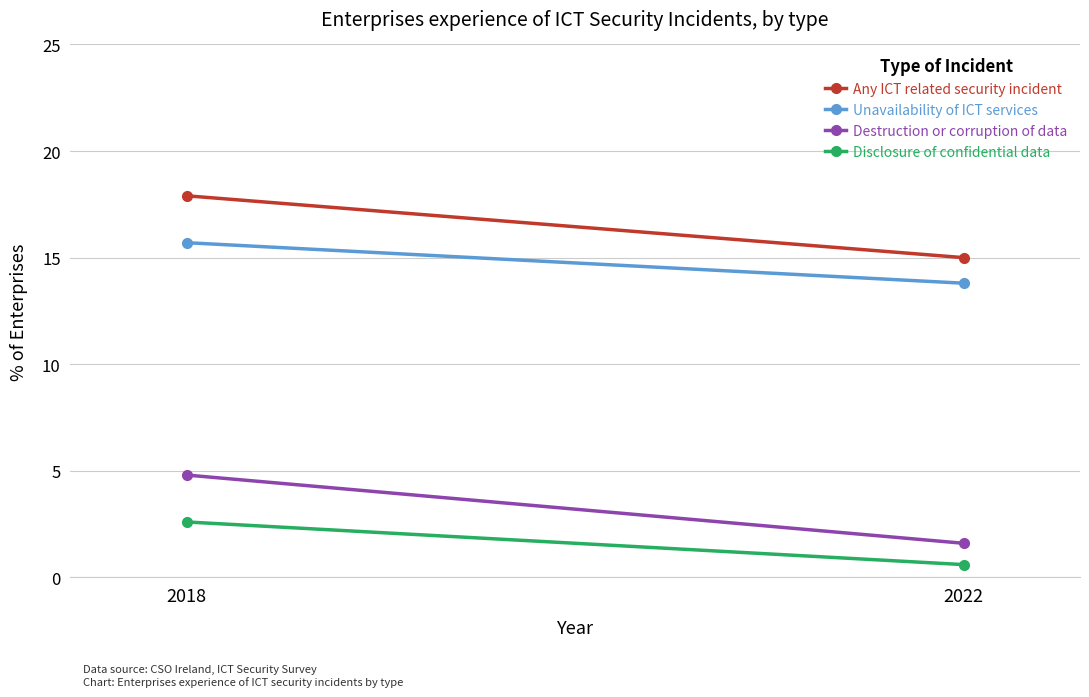

What are all the series names shown in the legend?

Any ICT related security incident, Unavailability of ICT services, Destruction or corruption of data, Disclosure of confidential data